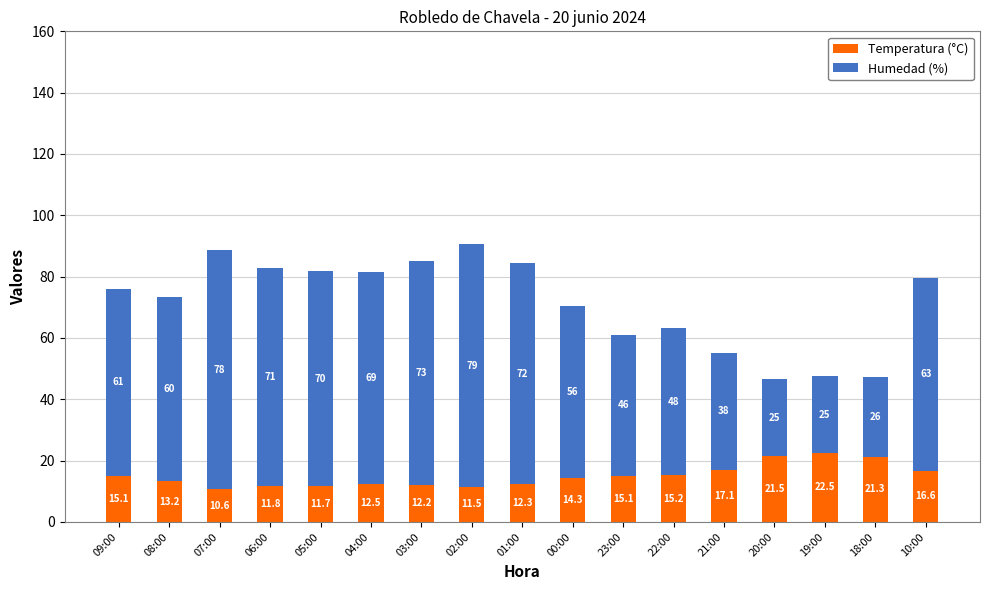

Reading left to right, transcribe the values for Temperatura (°C).

15.1	13.2	10.6	11.8	11.7	12.5	12.2	11.5	12.3	14.3	15.1	15.2	17.1	21.5	22.5	21.3	16.6